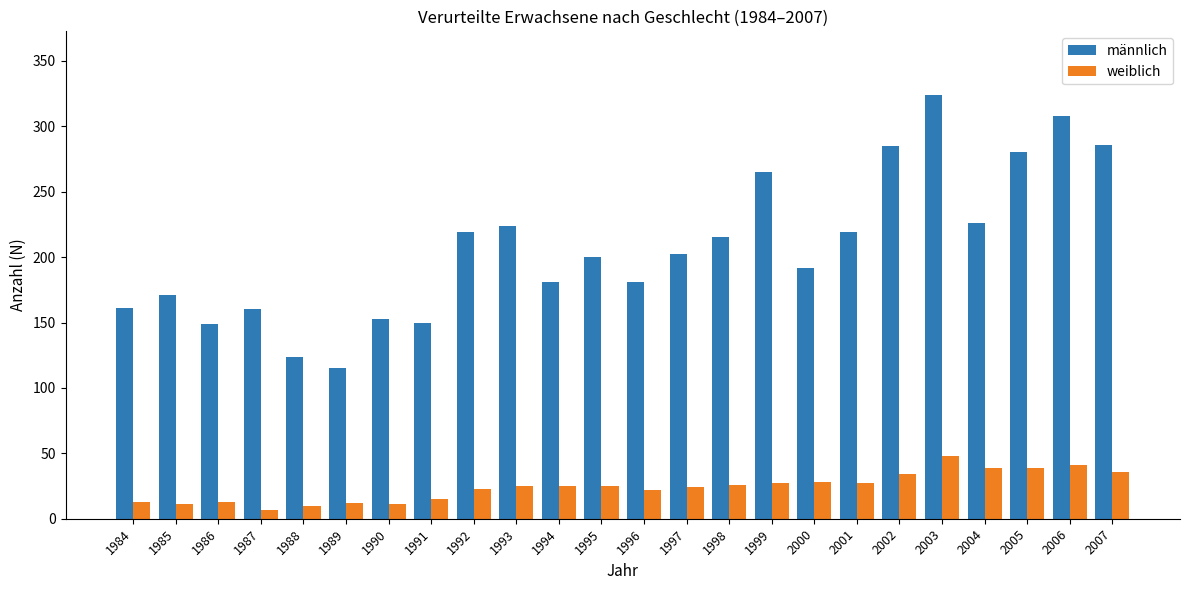

Read the männlich value at 1993, to the nearest 5.

225